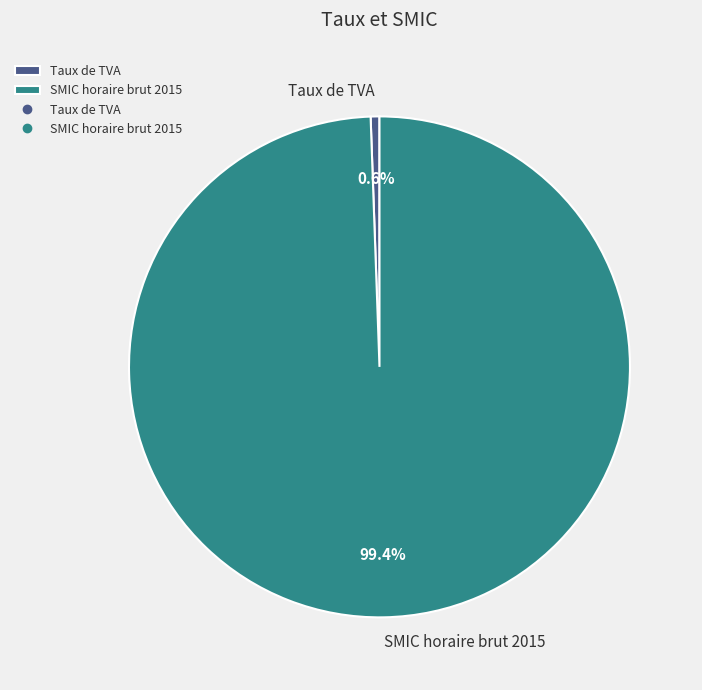

True or false: Taux de TVA accounts for 1% of the total.

True